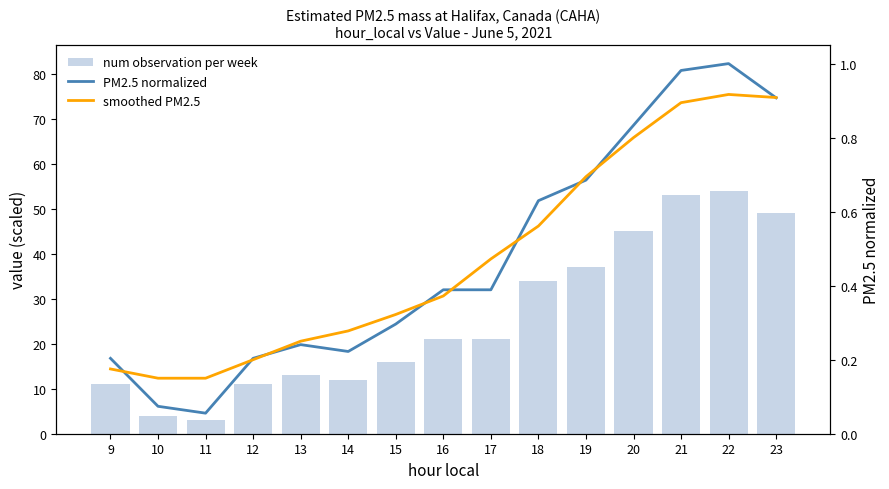

The num observation per week series shows 11.0 at 12. True or false?

True